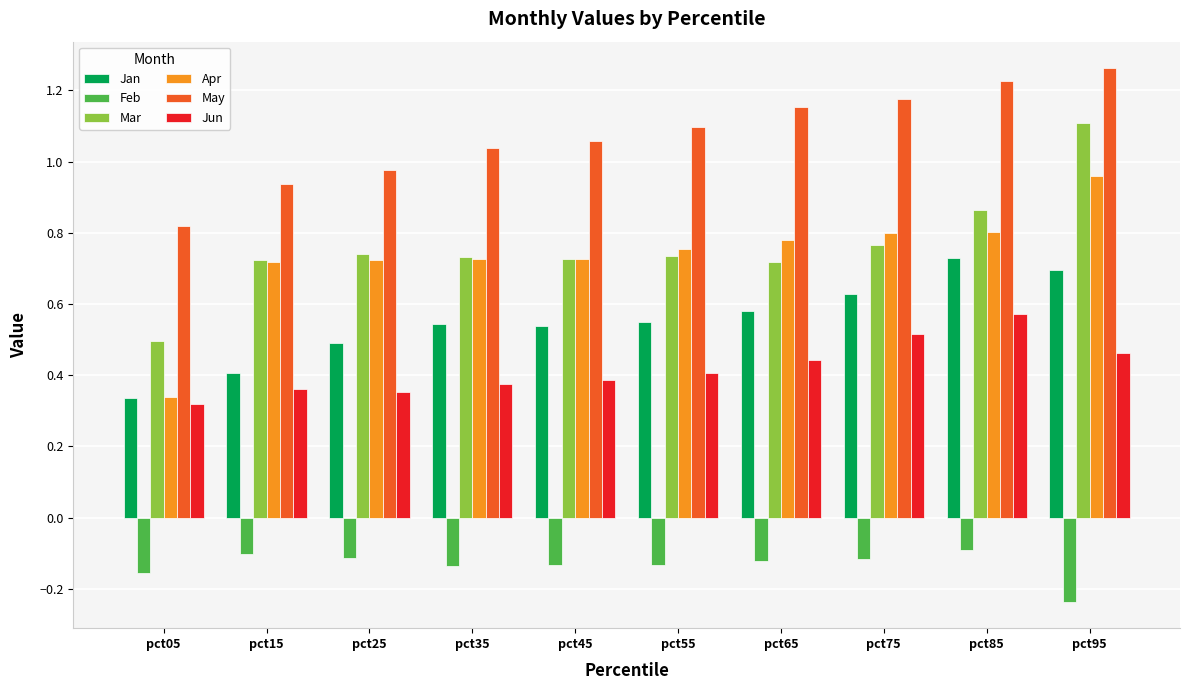

Which series has the largest total across all categories?

May